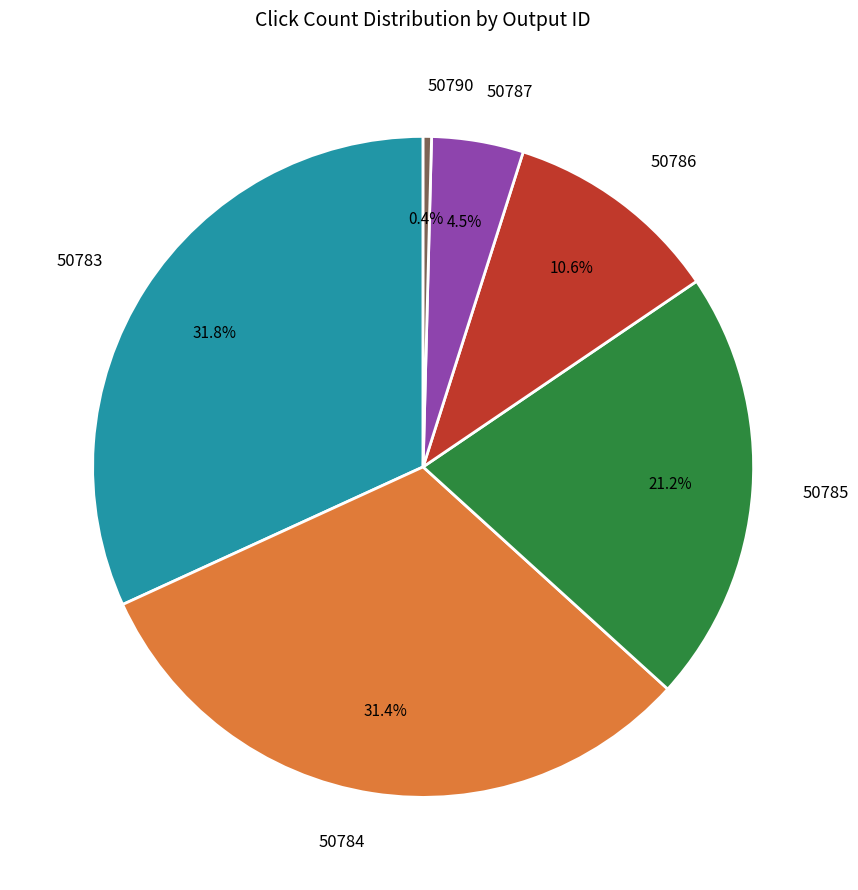

Is there a majority slice in this chart?

No